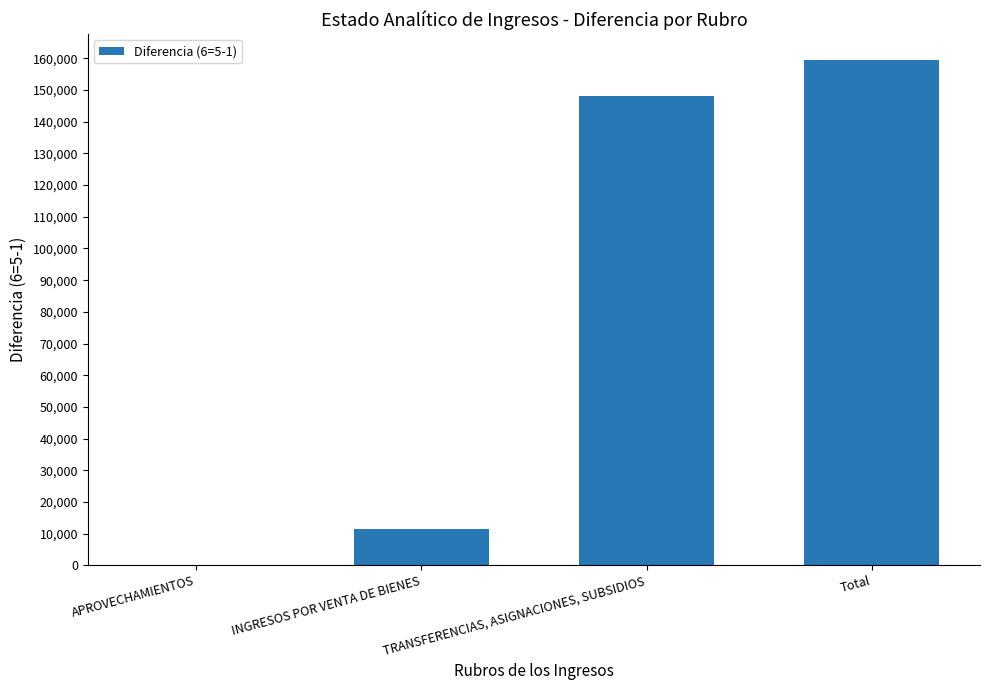

Are the bars grouped side by side (vs. stacked)?

No